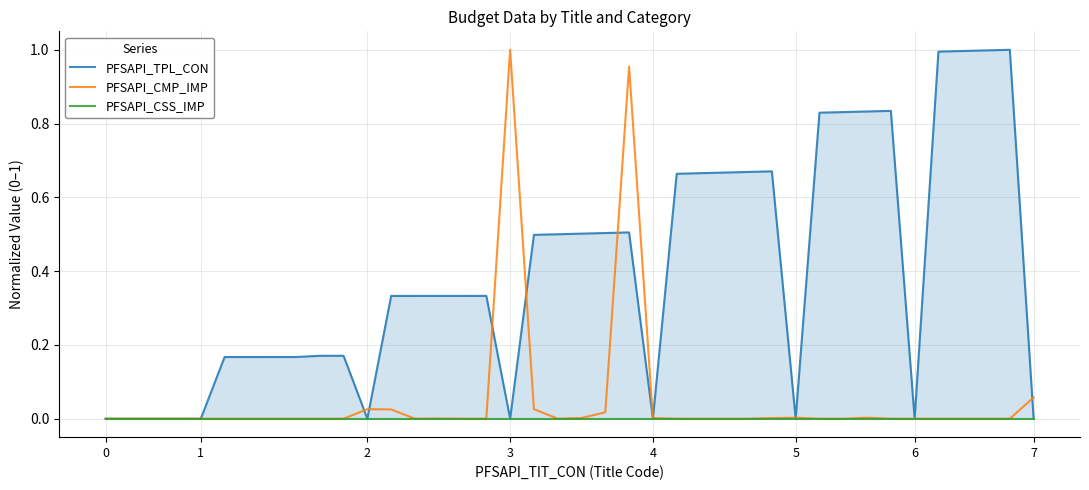

Is it true that PFSAPI_TPL_CON equals -0.6 at 3?

False